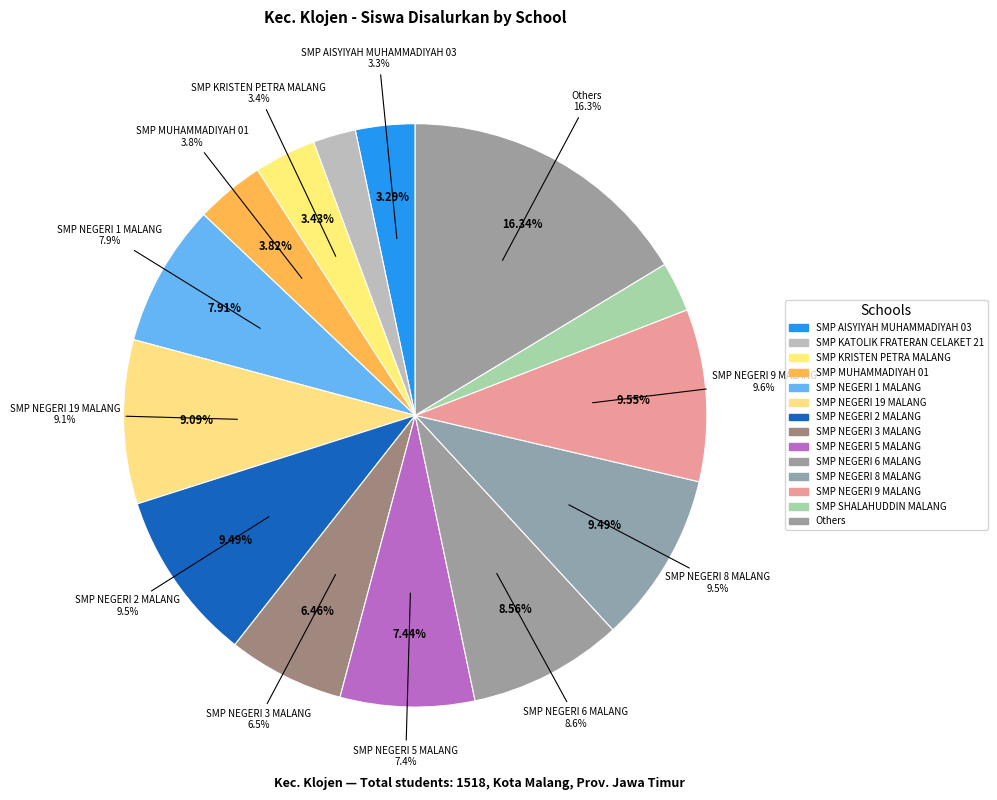

What is the largest slice in the pie chart?

SMP NEGERI 9 MALANG